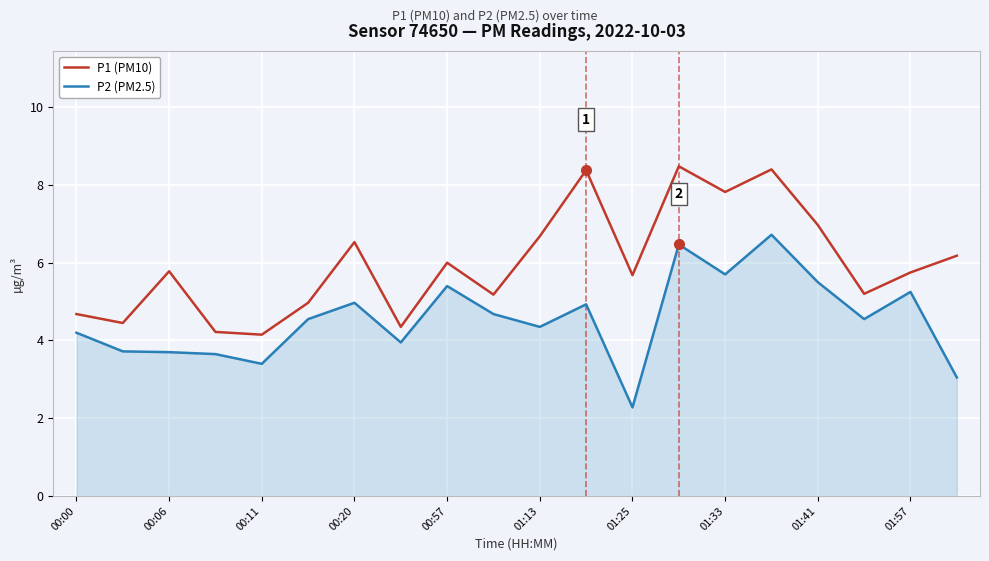

What is the lowest value of the P1 (PM10) series?

4.2